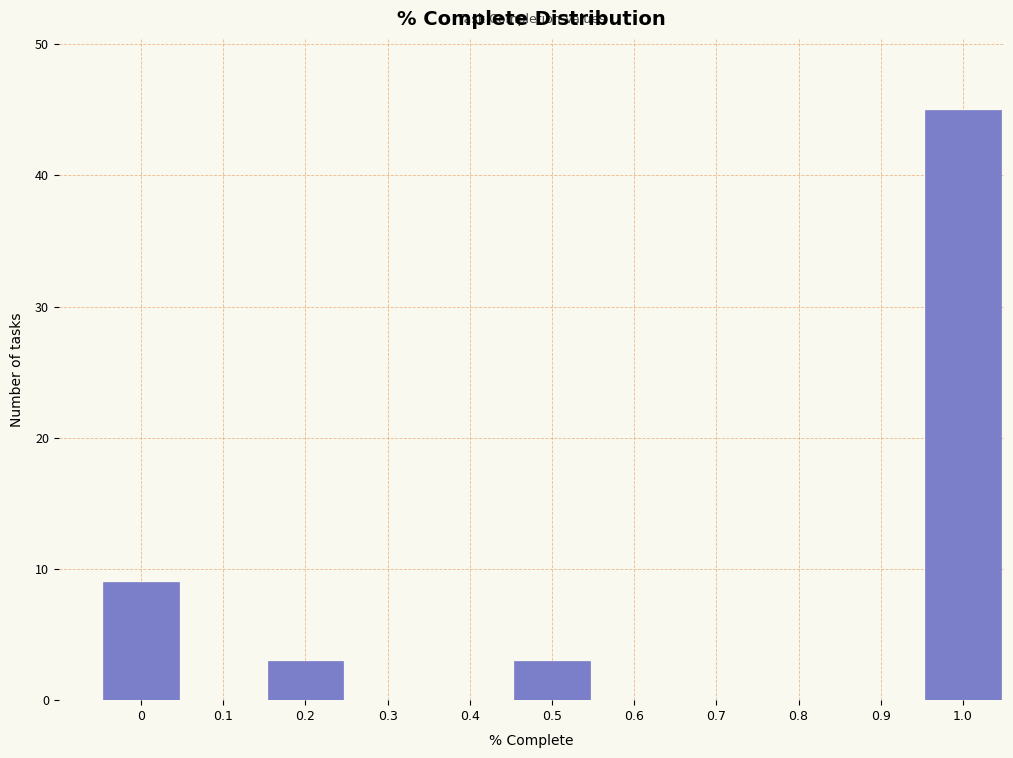

Reading right to left, extract all data points from this chart.

1.0=45	0.9=0	0.8=0	0.7=0	0.6=0	0.5=3	0.4=0	0.3=0	0.2=3	0.1=0	0=9